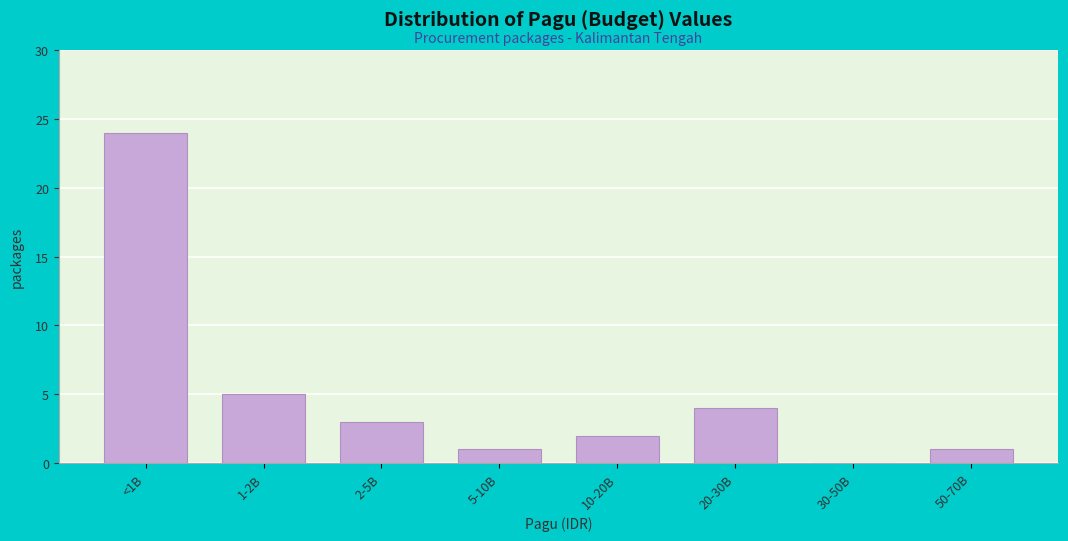

Reading left to right, extract all data points from this chart.

<1B=24	1-2B=5	2-5B=3	5-10B=1	10-20B=2	20-30B=4	30-50B=0	50-70B=1